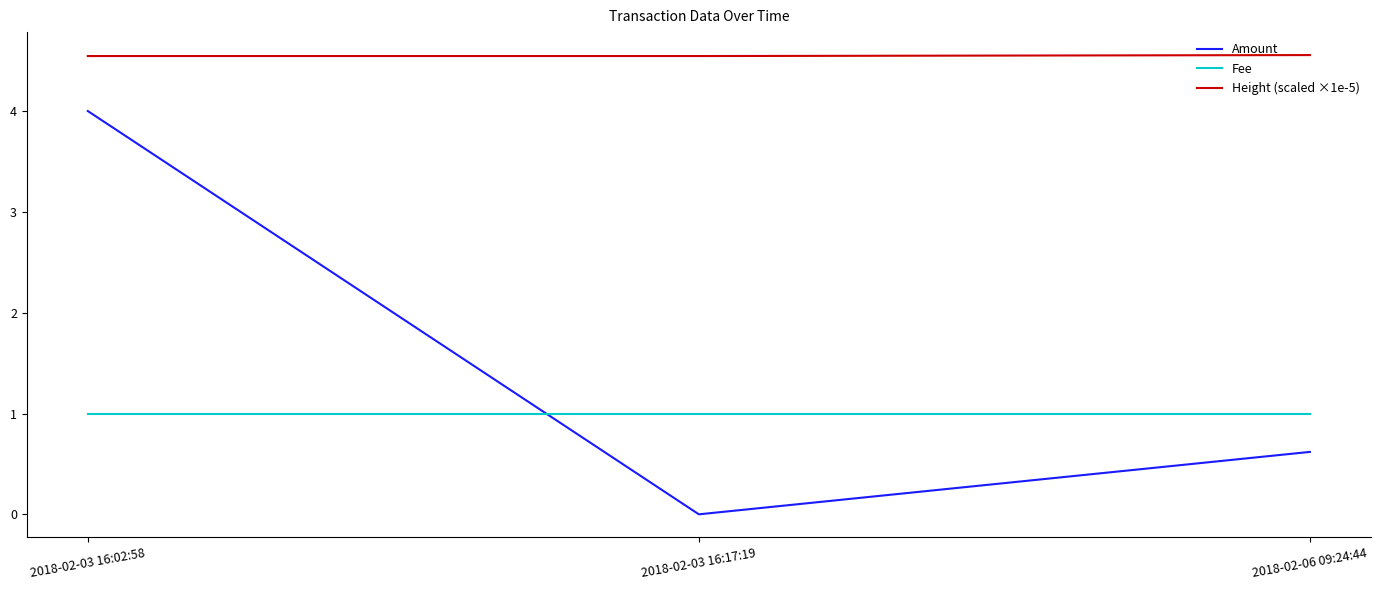

Does the chart display data point markers on the line(s)?

No